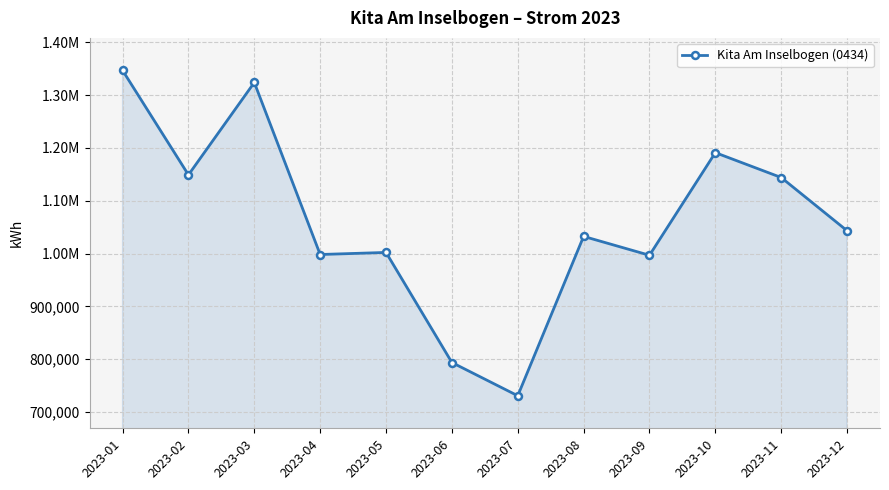

Is this an area chart (filled region under the line)?

Yes